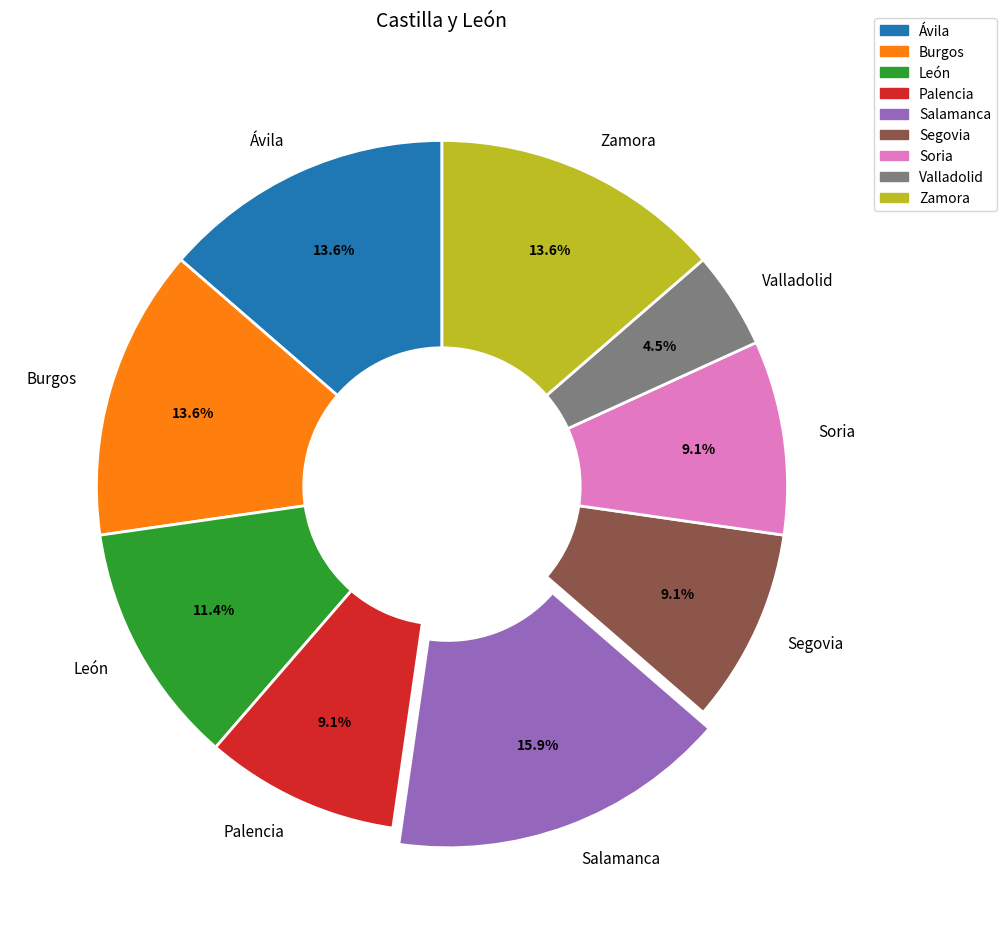

Combined, do Ávila and Palencia account for over 50%?

No